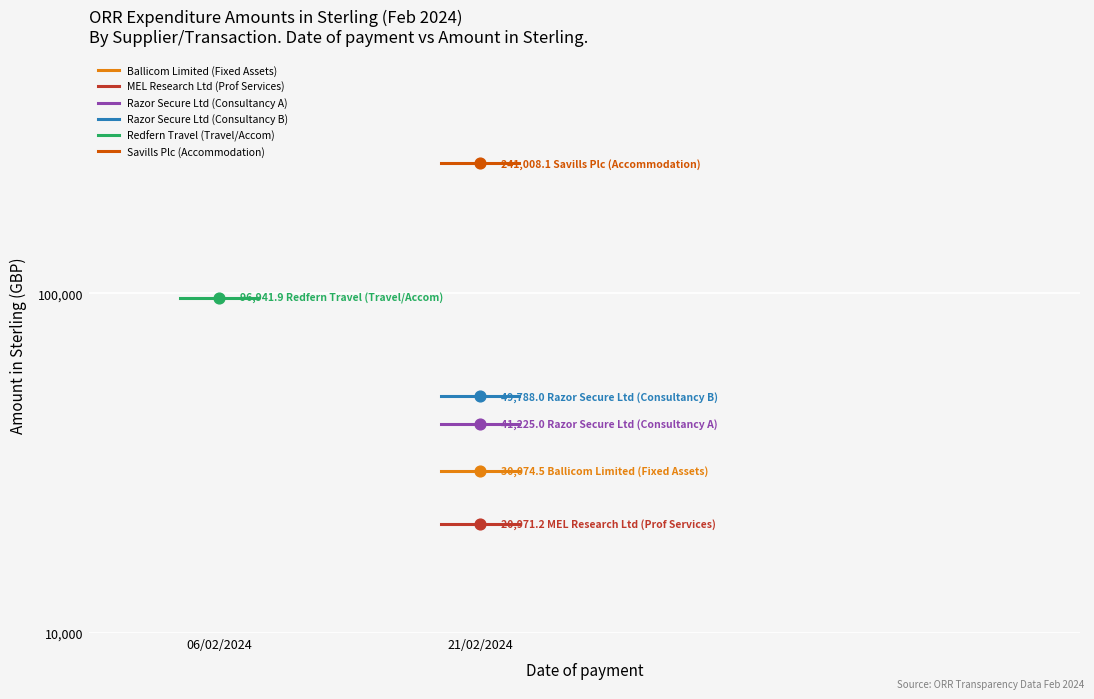

Which series has the largest total across all categories?

Savills Plc (Accommodation)